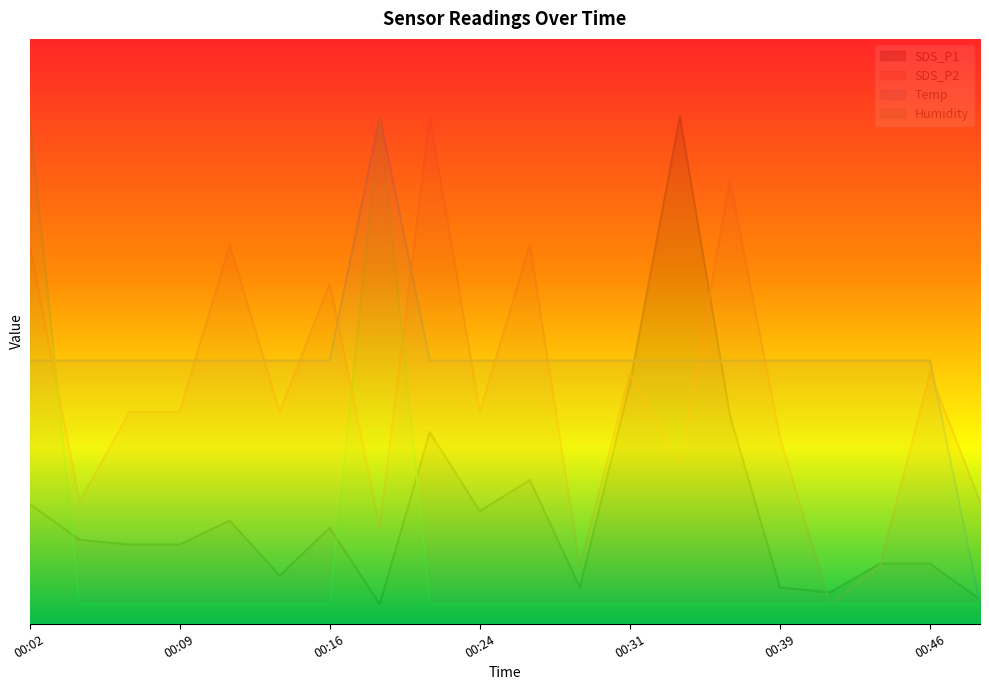

At which label is SDS_P2 closest to 1?

00:39